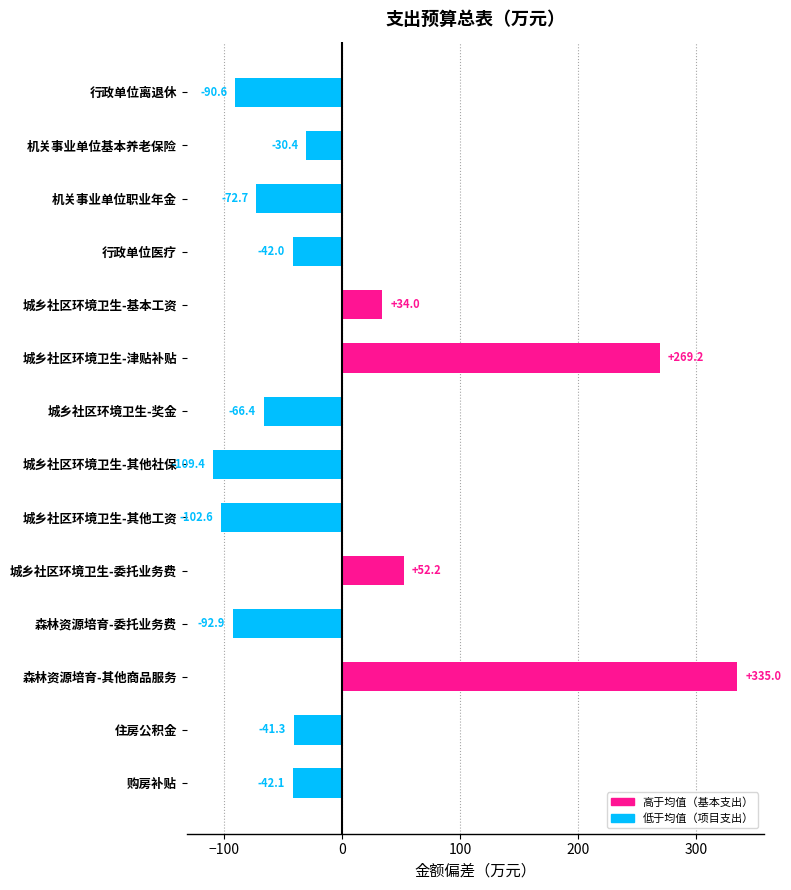

Which category has the lowest value across all series?

城乡社区环境卫生-其他社保